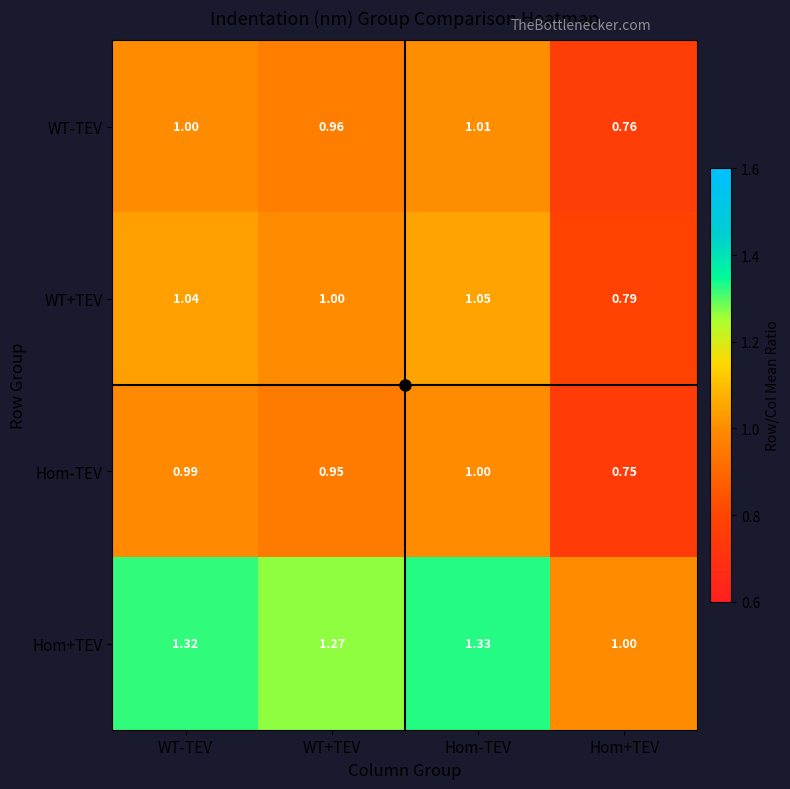

Where is WT+TEV nearest to the value 0?

Hom+TEV